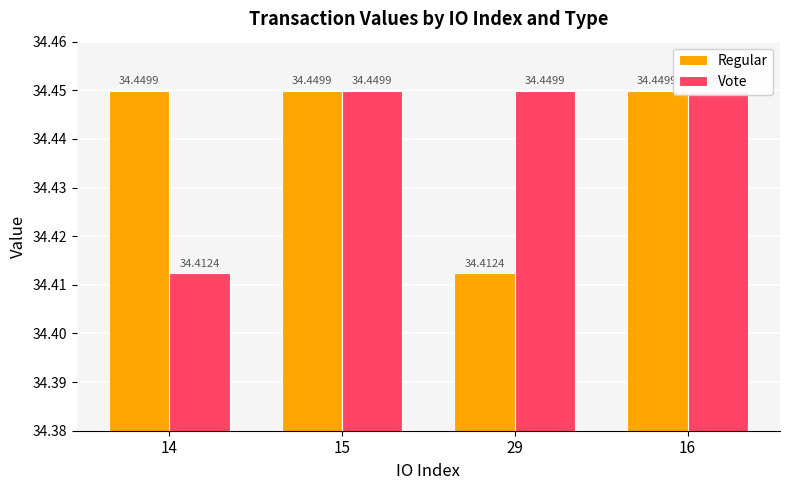

What value does the Vote series have at 16?

34.4